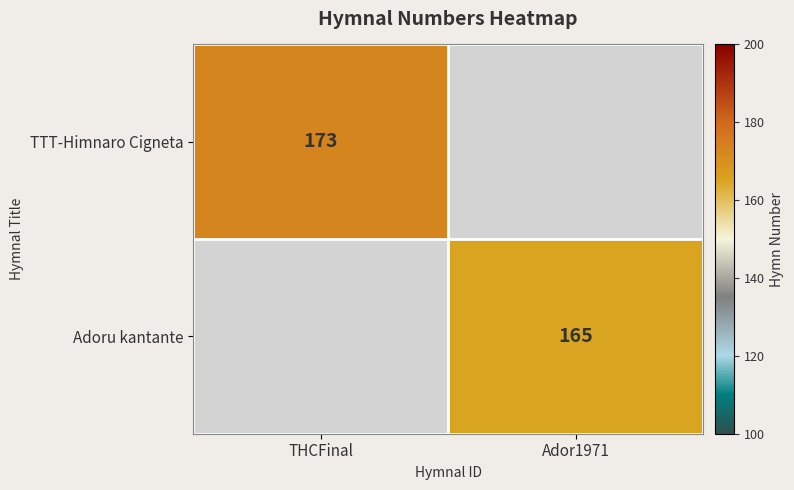

How many categories are shown in the chart?

2